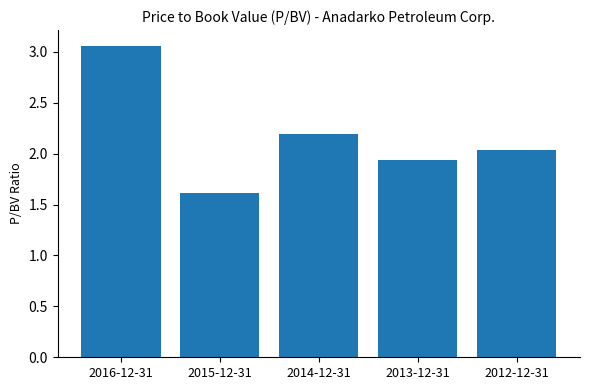

True or false: the data shows 0.5 at 2013-12-31.

False